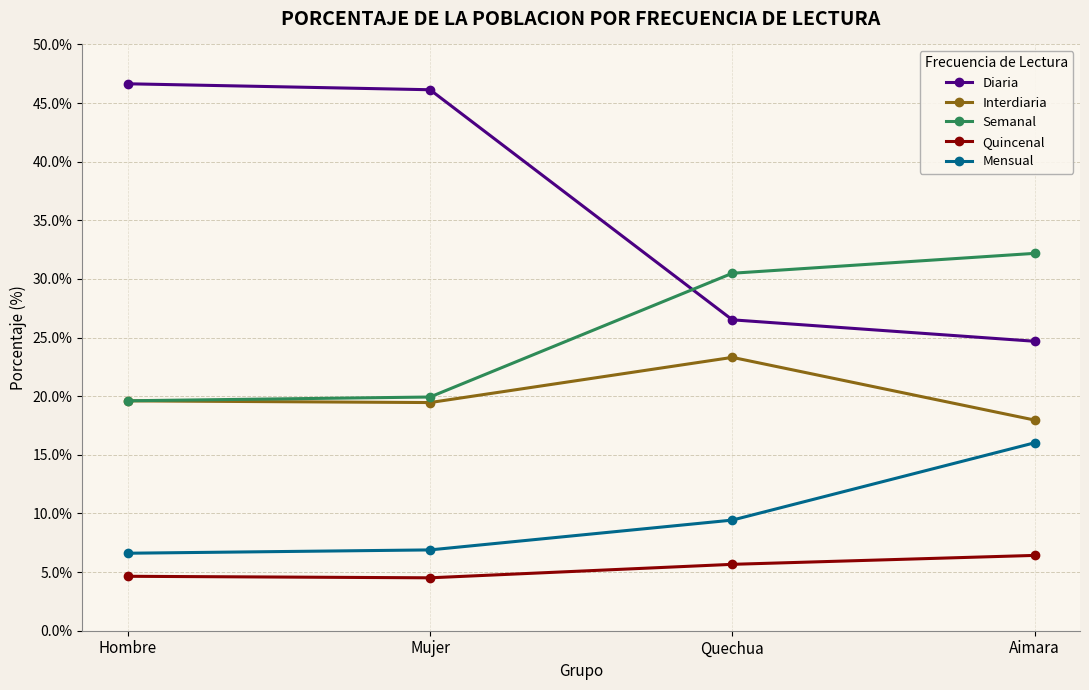

List the series in order of their peak value, highest first.

Diaria, Semanal, Interdiaria, Mensual, Quincenal